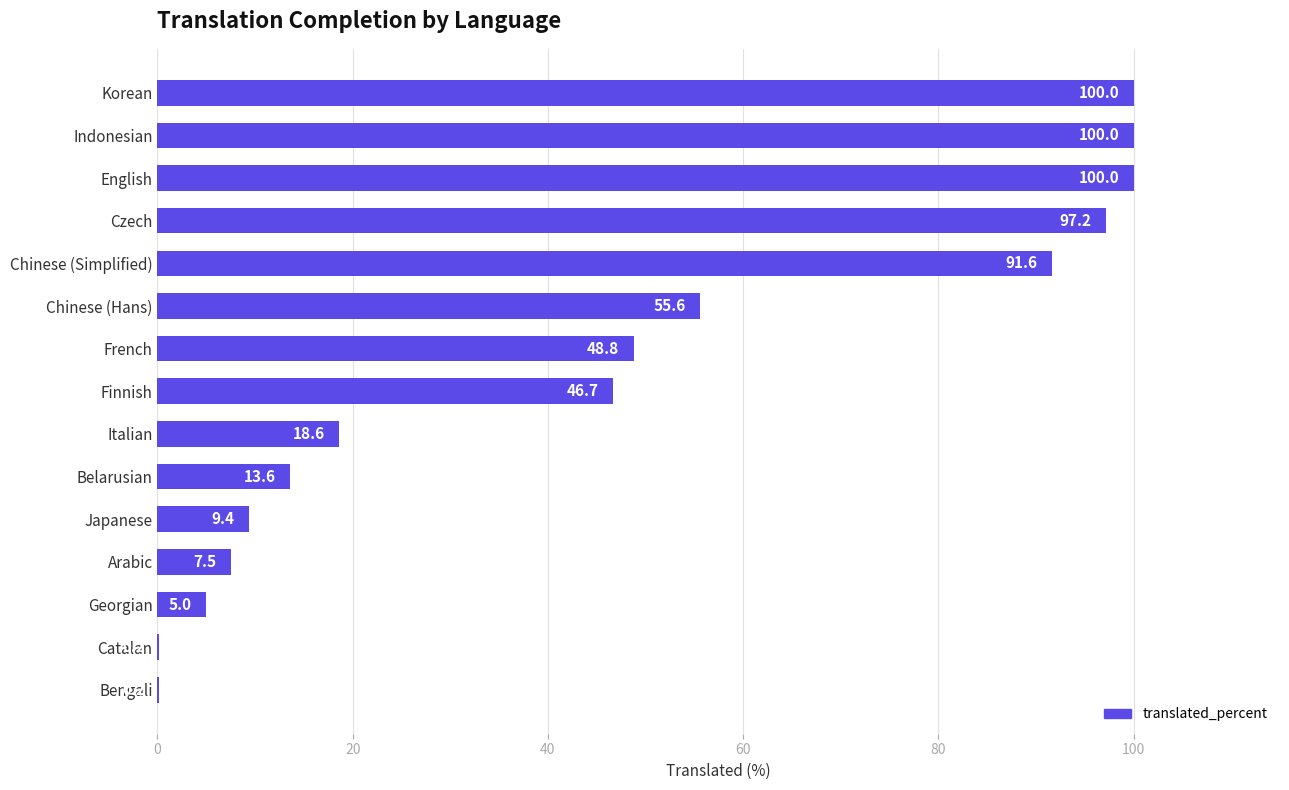

What is the maximum value shown in the chart?

100.0